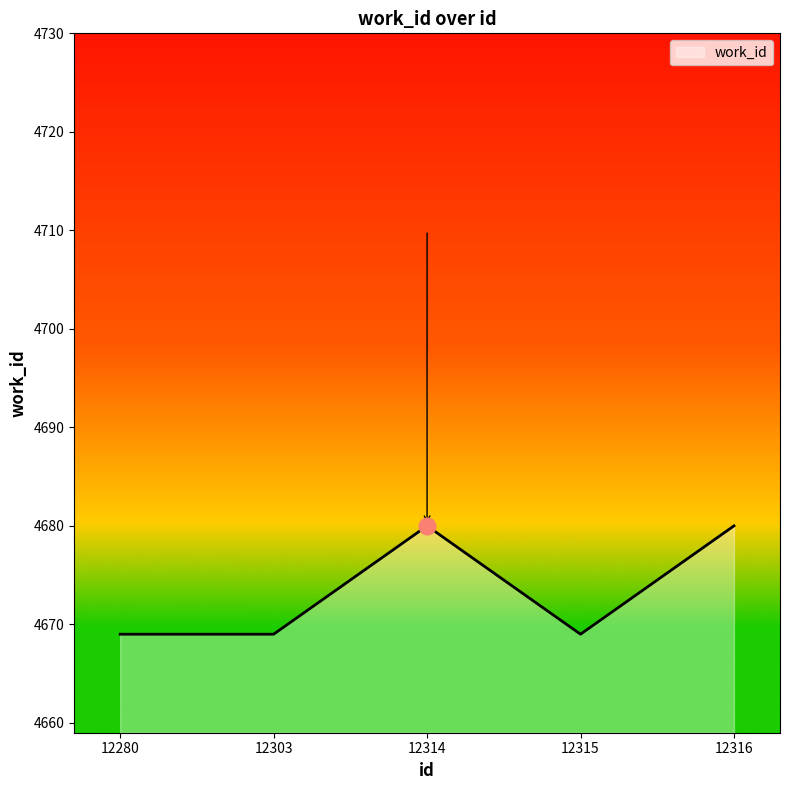

Reading left to right, extract all data points from this chart.

4669	4669	4680	4669	4680